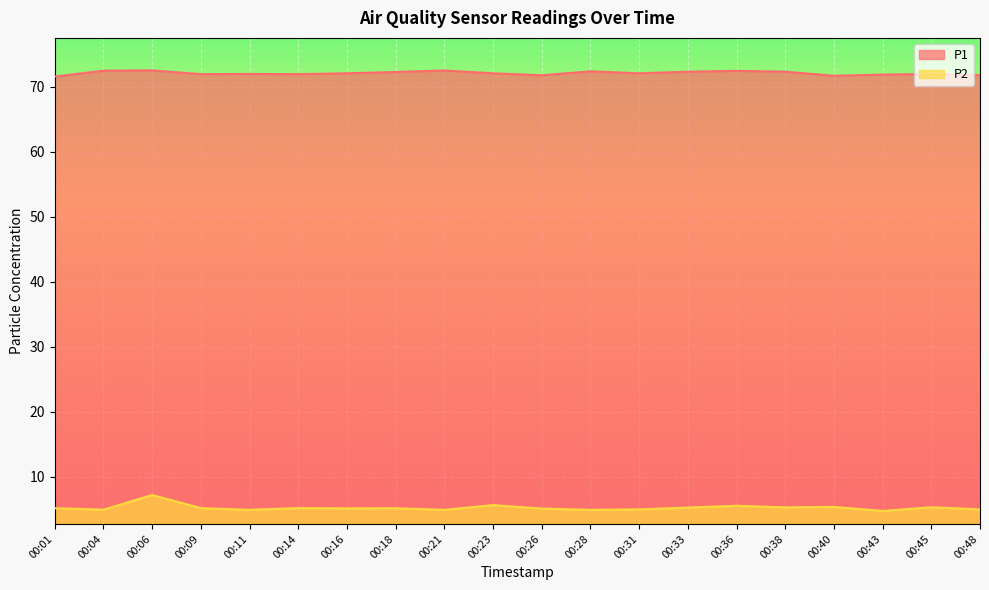

What is the value of the P2 point at the 6th from the left?

5.2